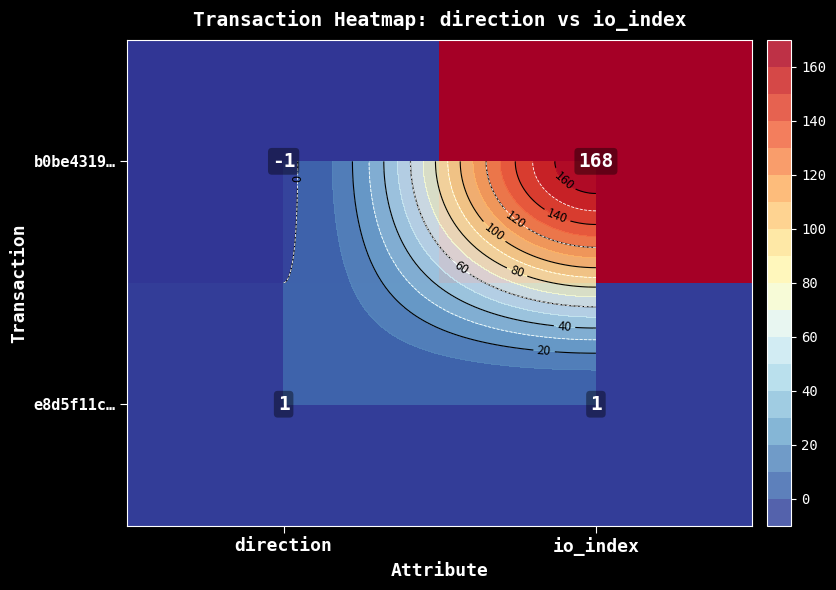

What is the approximate value of e8d5f11c… at direction?

1